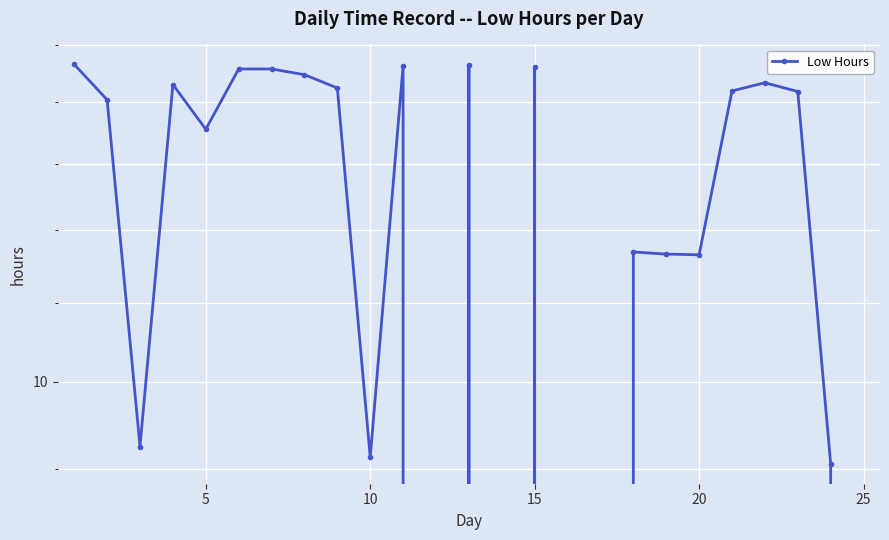

How many series are shown in this chart?

1